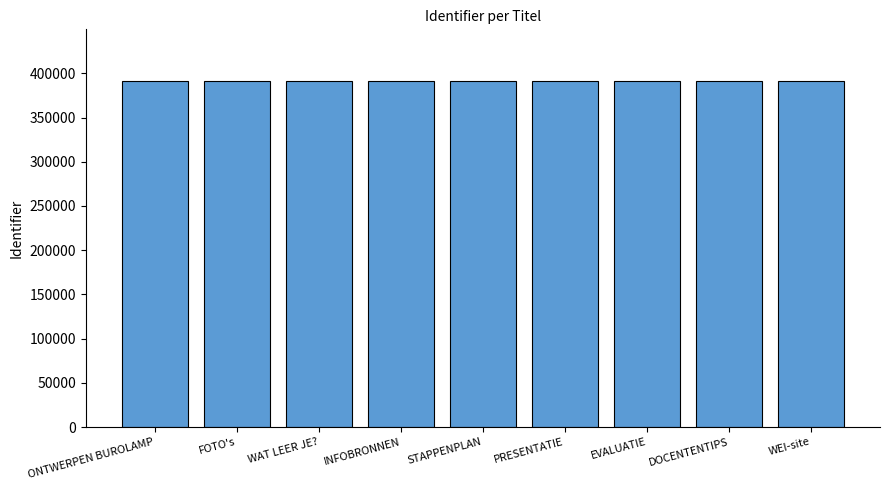

What is the maximum value shown in the chart?

391093